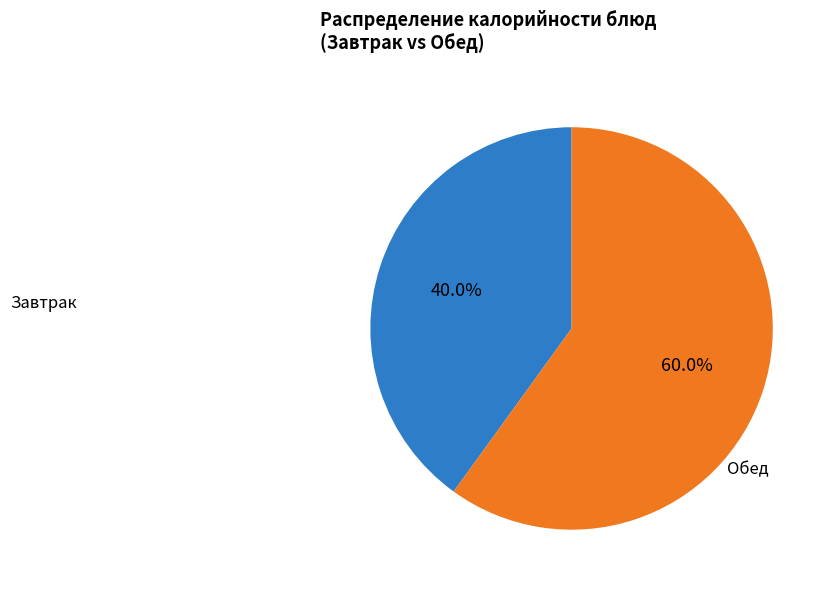

How much of the chart is everything except Завтрак?

60.0%